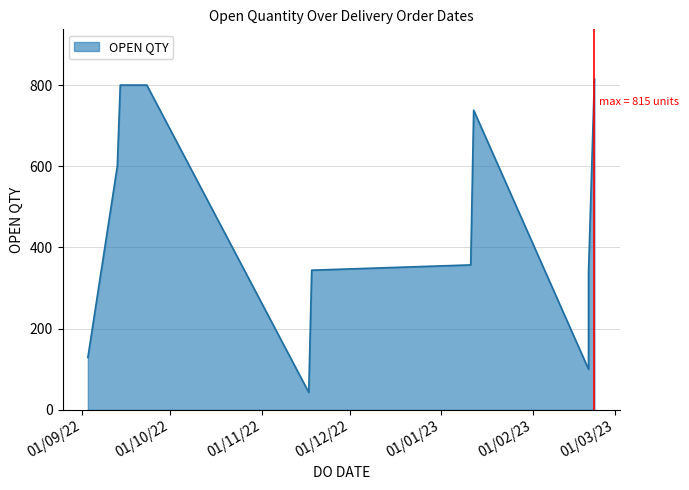

Which category has the lowest value across all series?

17/11/2022